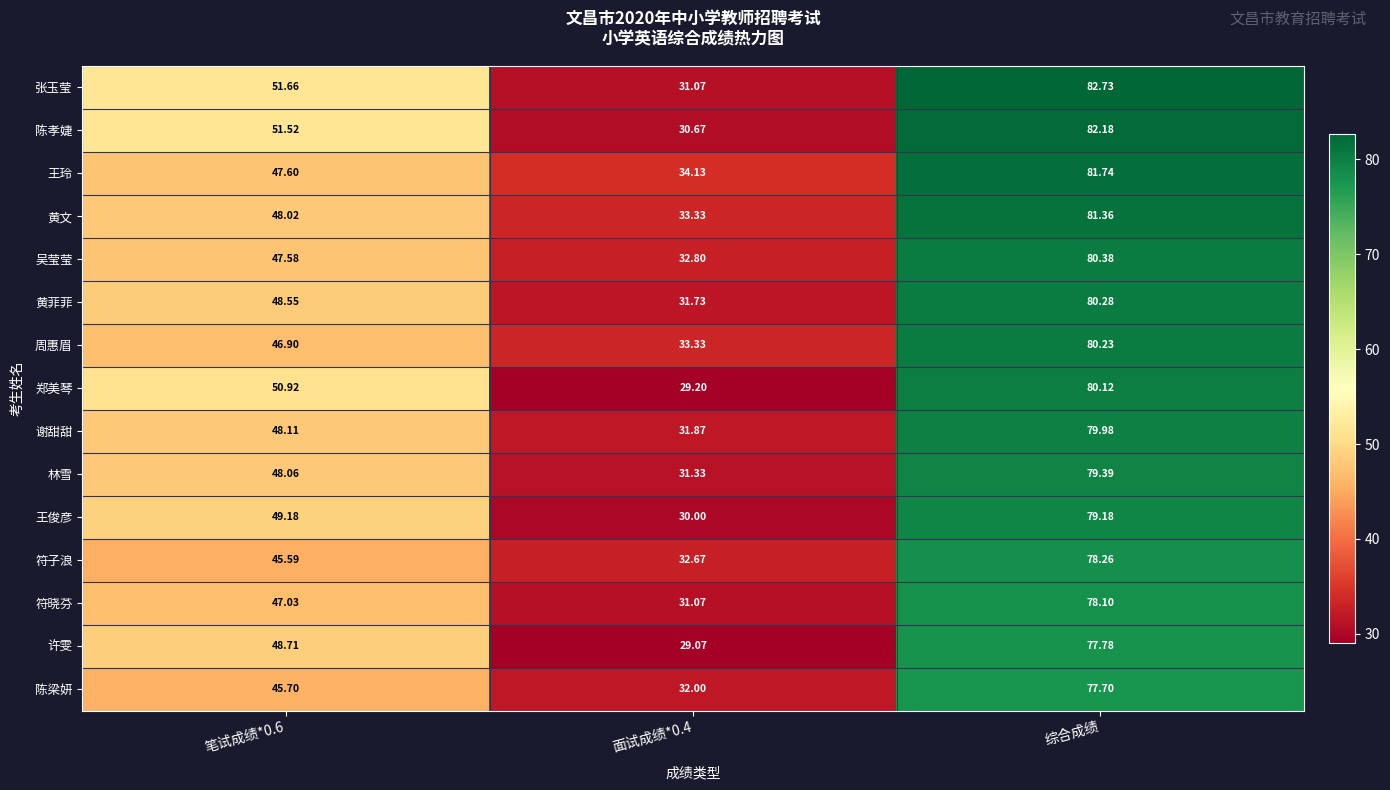

Between 笔试成绩*0.6 and 综合成绩, which series saw the biggest shift?

王玲